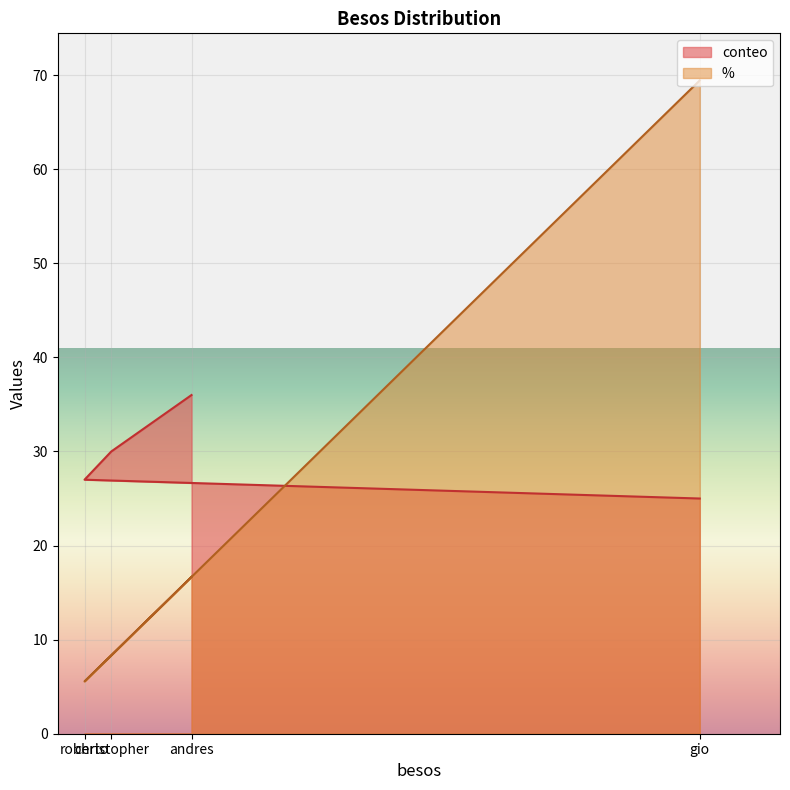

Which has a higher value, andres or christopher?

andres